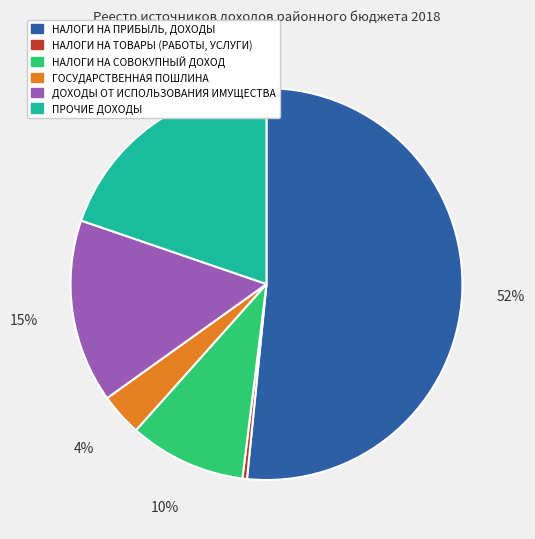

How many segments does this pie chart have?

6